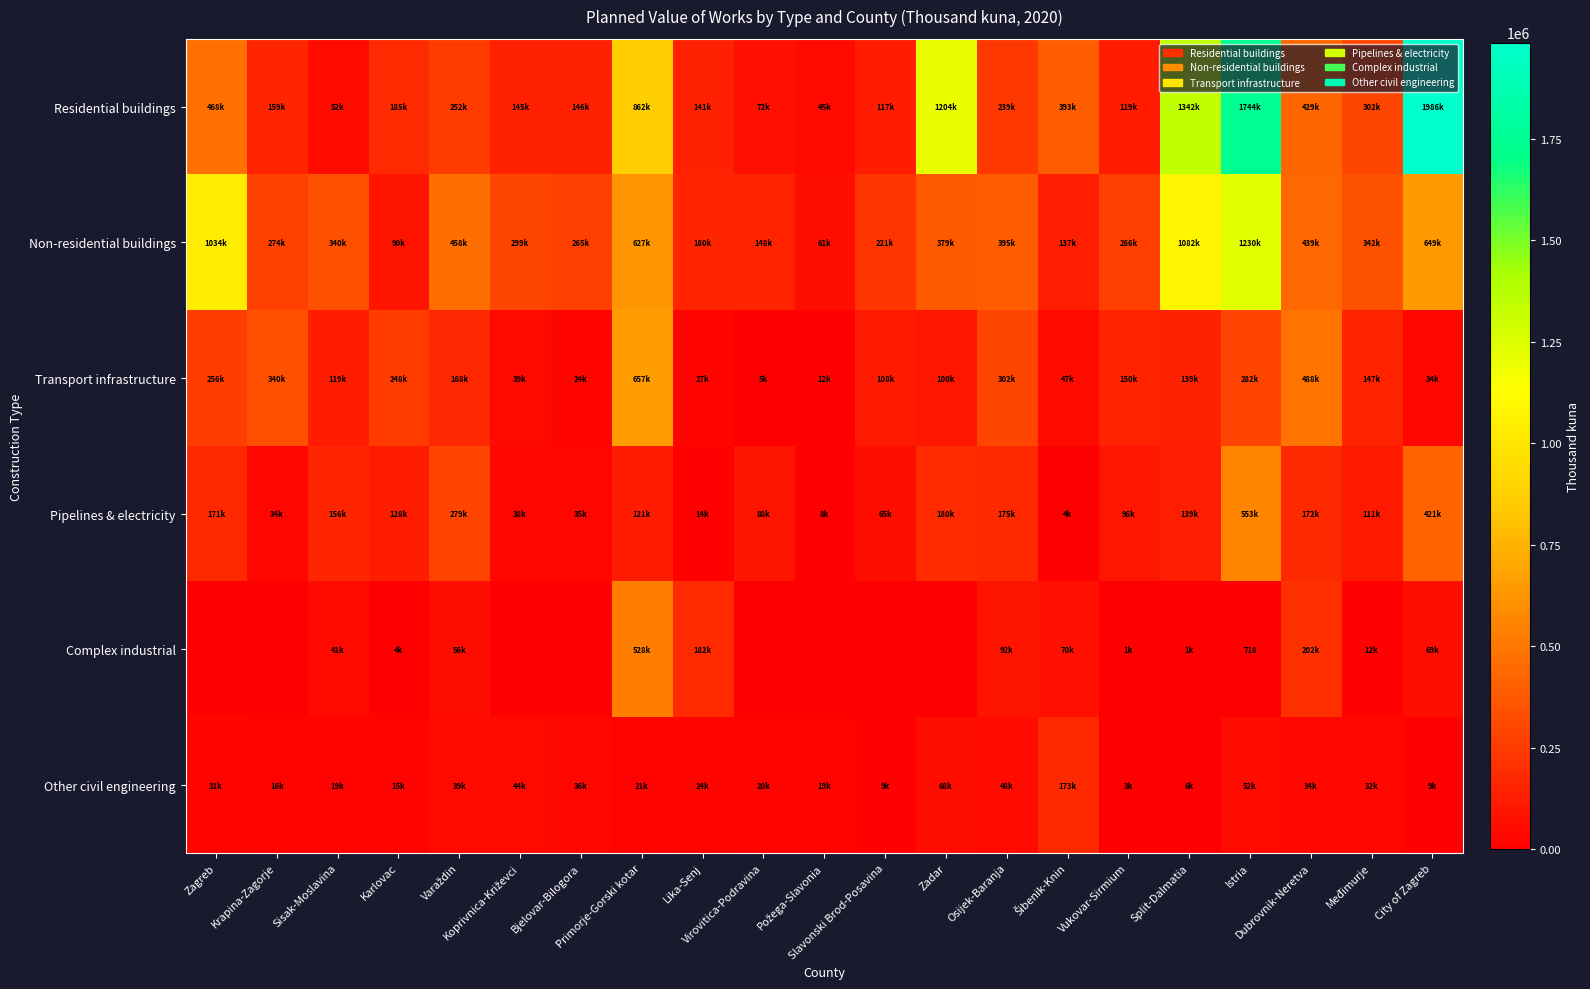

Which label corresponds to the largest value in the chart?

City of Zagreb